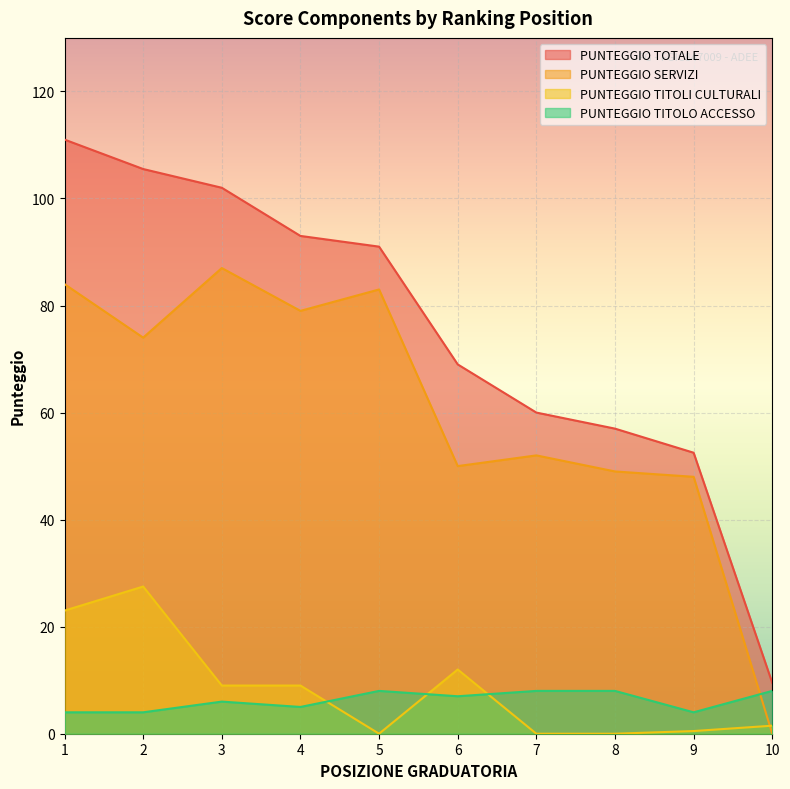

Which series has the widest spread of values?

PUNTEGGIO TOTALE